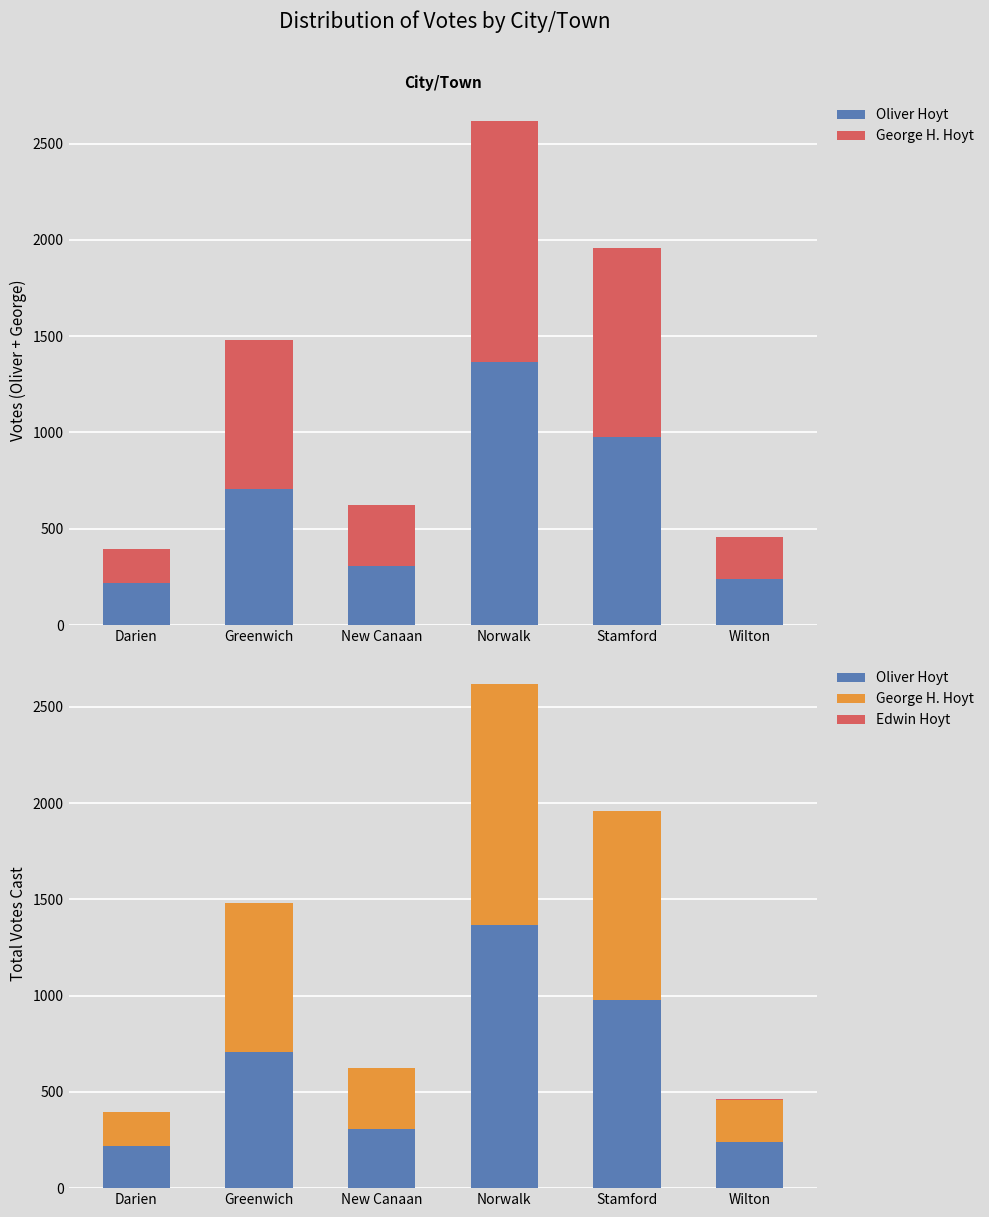

Reading left to right, list all the values displayed in this chart.

Oliver Hoyt: 221	708	305	1367	978	240
George H. Hoyt: 174	773	320	1249	978	219
Edwin Hoyt: 0	1	1	1	0	2